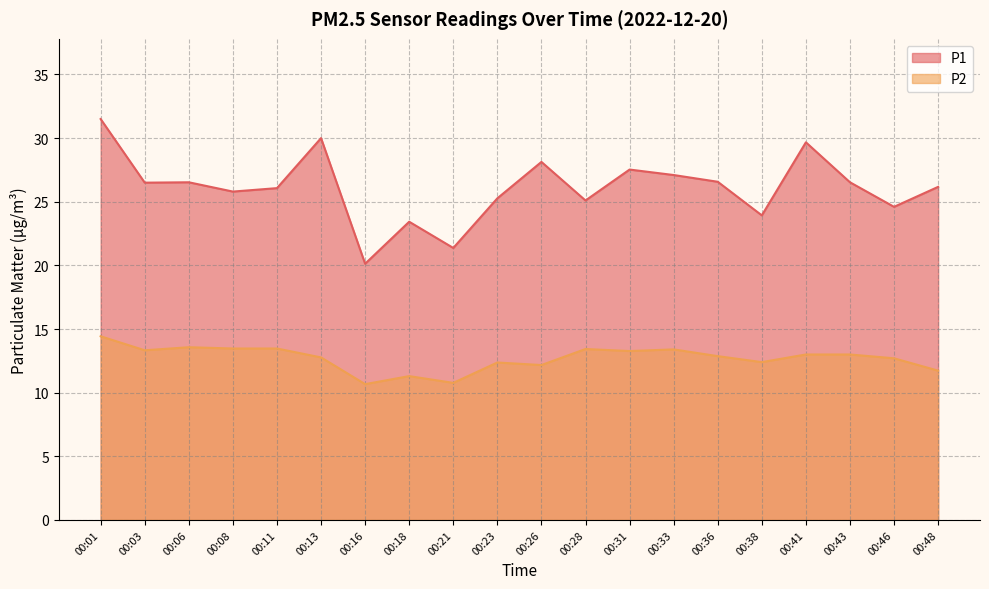

What is the value of the P2 point at the 2nd from the left?

13.3